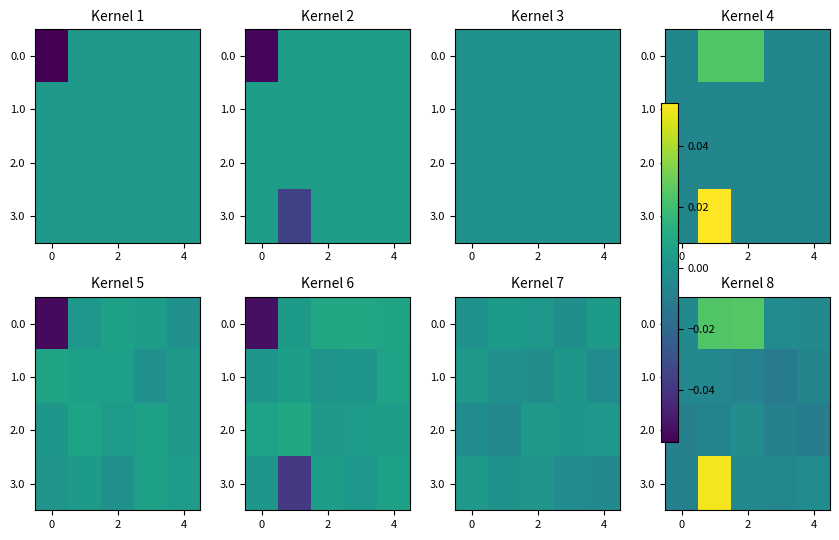

Is the value of 1.0 at 2 greater than the value of 2.0 at 0?

Yes